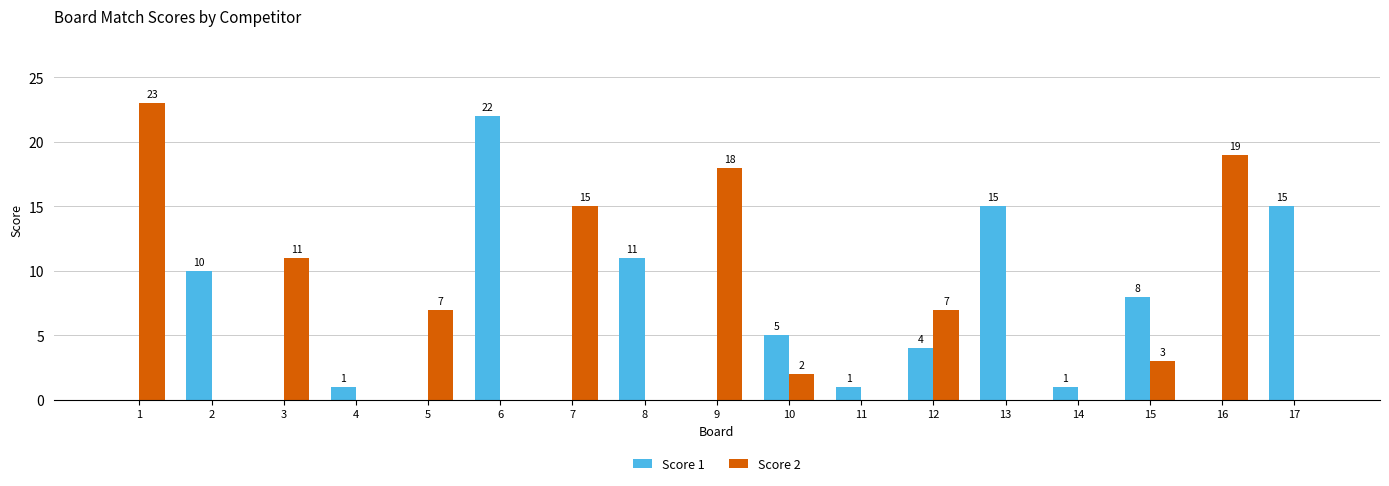

Reading left to right, what are all the values shown in this chart?

Score 1: 0	10	0	1	0	22	0	11	0	5	1	4	15	1	8	0	15
Score 2: 23	0	11	0	7	0	15	0	18	2	0	7	0	0	3	19	0